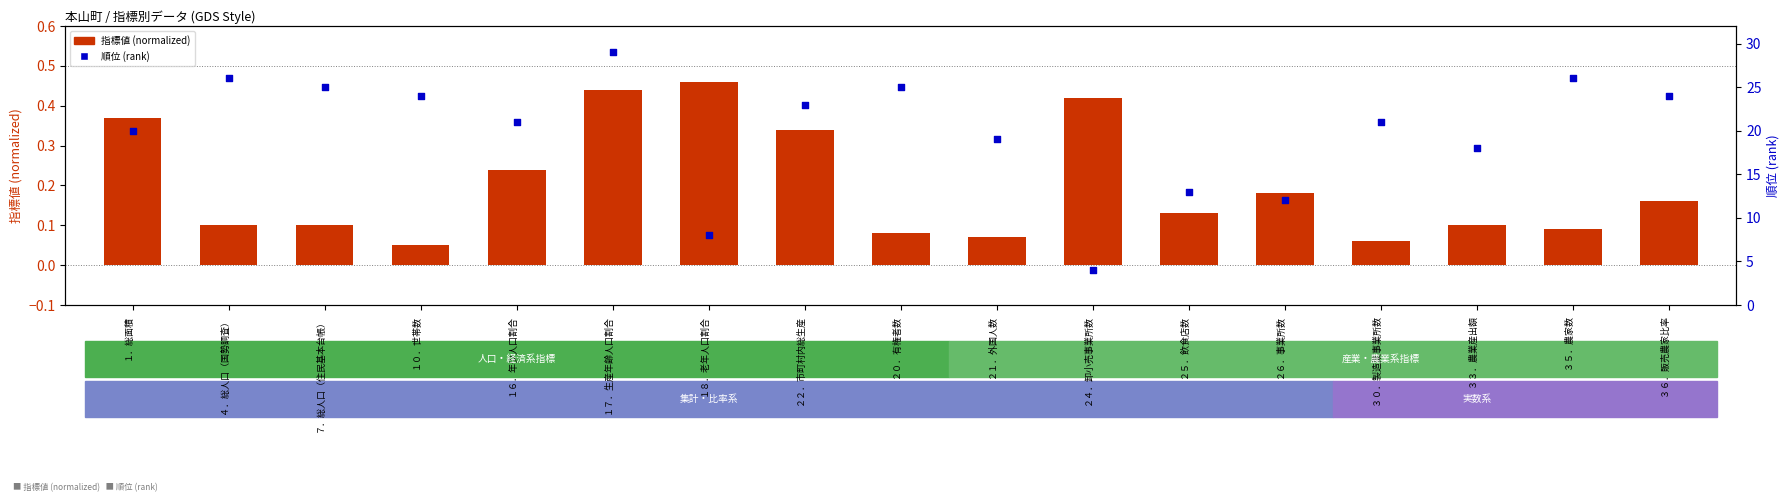

At how many categories does at least one series exceed 6?

16